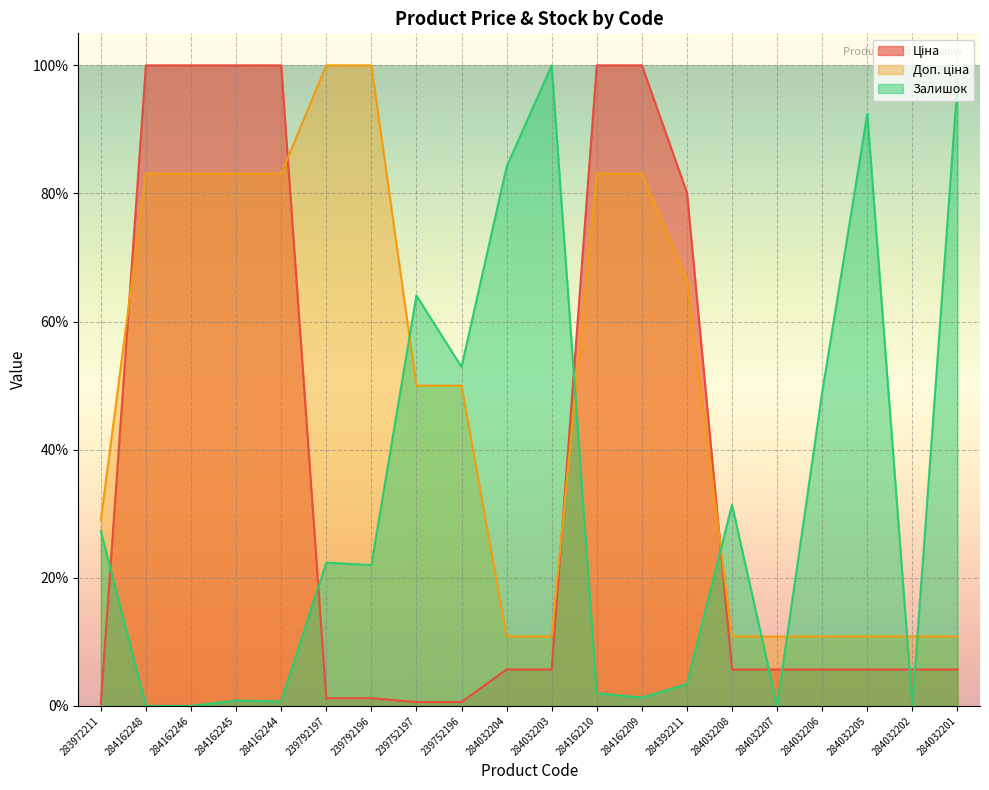

In Залишок, how many points are higher than both neighbors (excluding endpoints)?

6